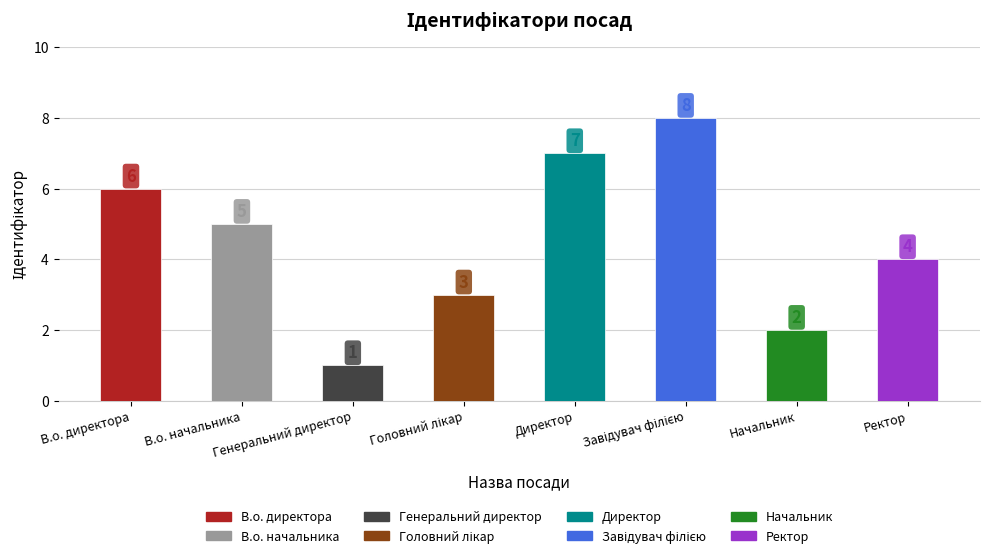

What is the ratio of the value at В.о. директора to the value at Директор?

0.9